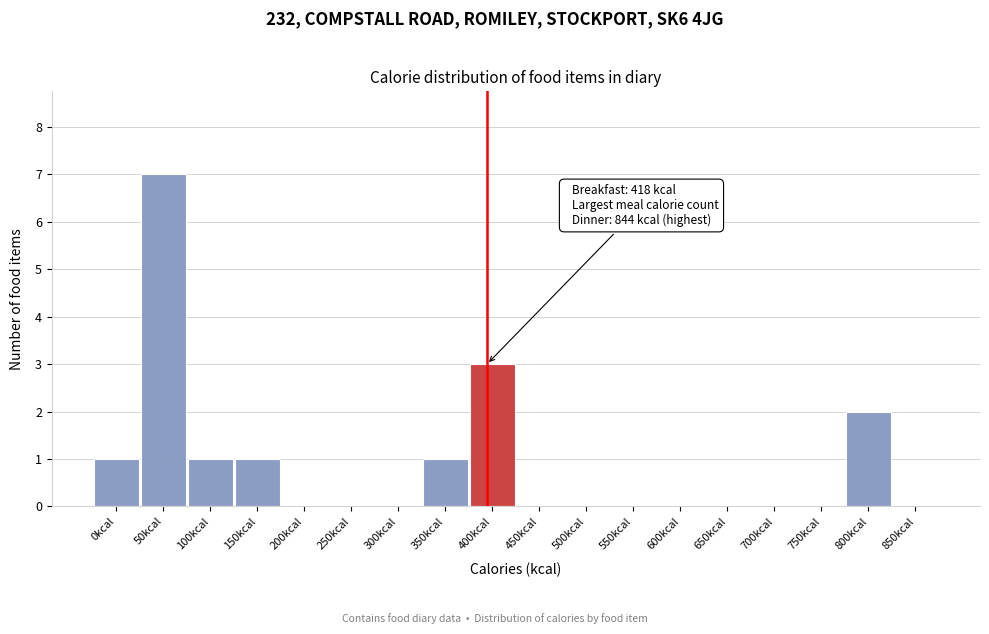

Reading right to left, what are all the values shown in this chart?

850kcal=0	800kcal=2	750kcal=0	700kcal=0	650kcal=0	600kcal=0	550kcal=0	500kcal=0	450kcal=0	400kcal=3	350kcal=1	300kcal=0	250kcal=0	200kcal=0	150kcal=1	100kcal=1	50kcal=7	0kcal=1